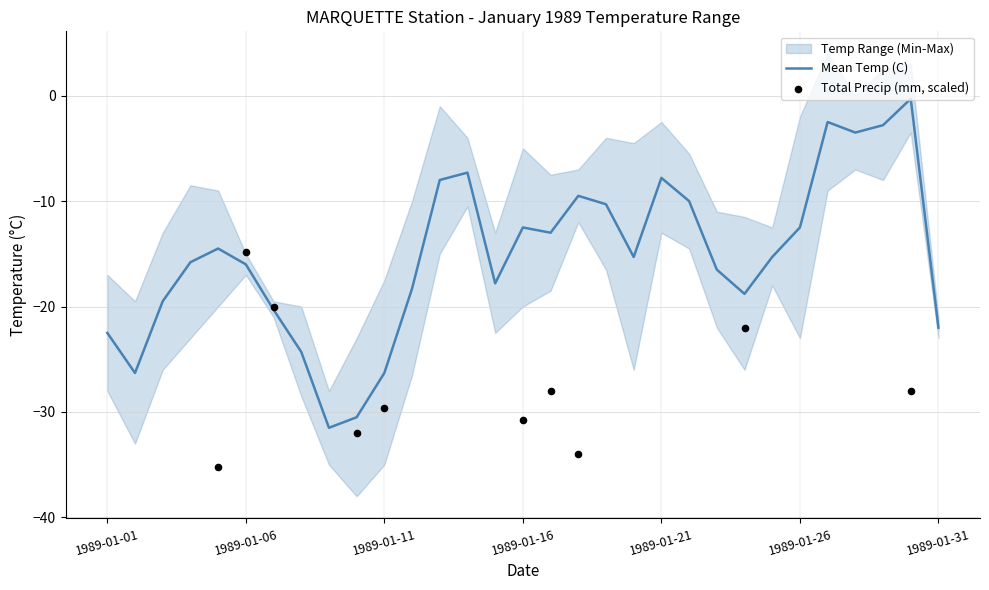

What is the minimum value for Mean Temp (C)?

-31.5